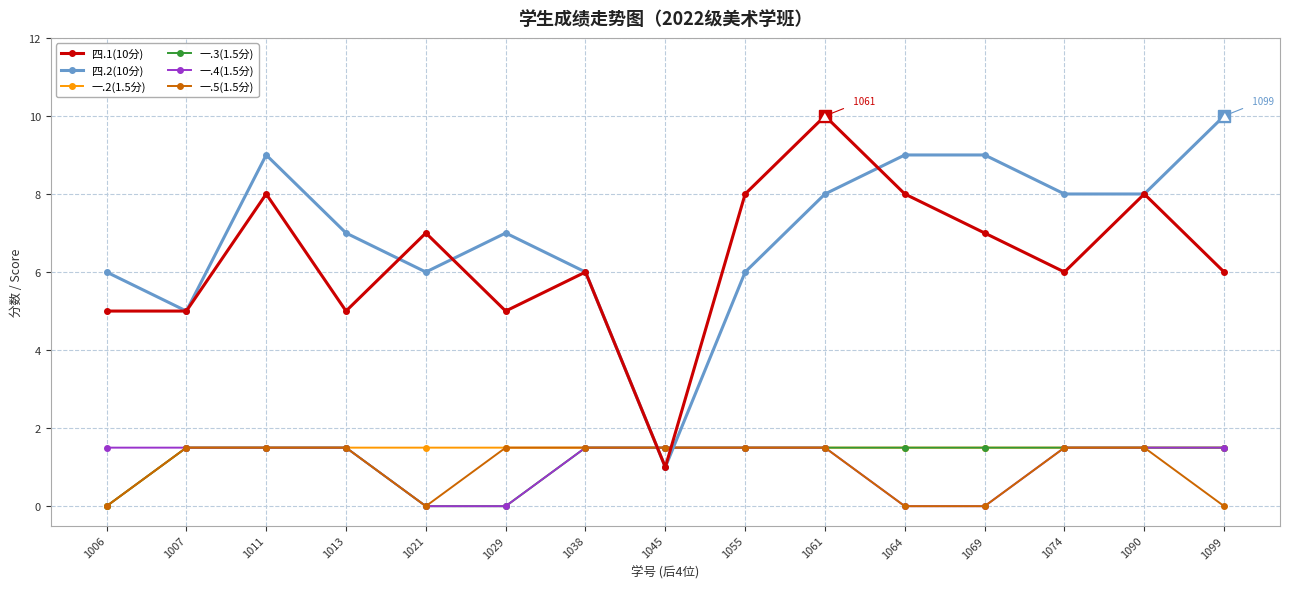

What is the difference between the maximum and minimum values in the 四.1(10分) series?

9.0